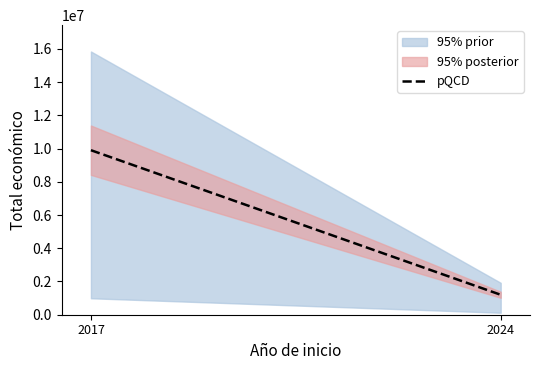

Rank the categories by value from highest to lowest.

2017, 2024